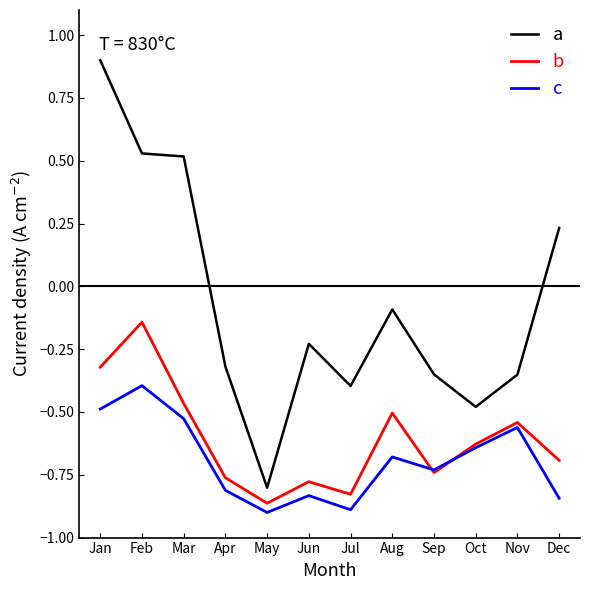

What are all the series names shown in the legend?

a, b, c